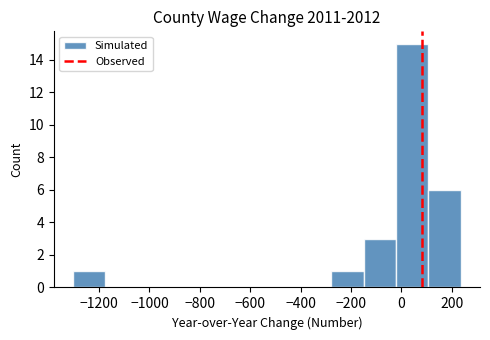

What is the height of the bar covering -140 to -20 on the x-axis? Neither the bar edges nor the heights are printed on the chart, so give them approximately, as read against the axes.

3